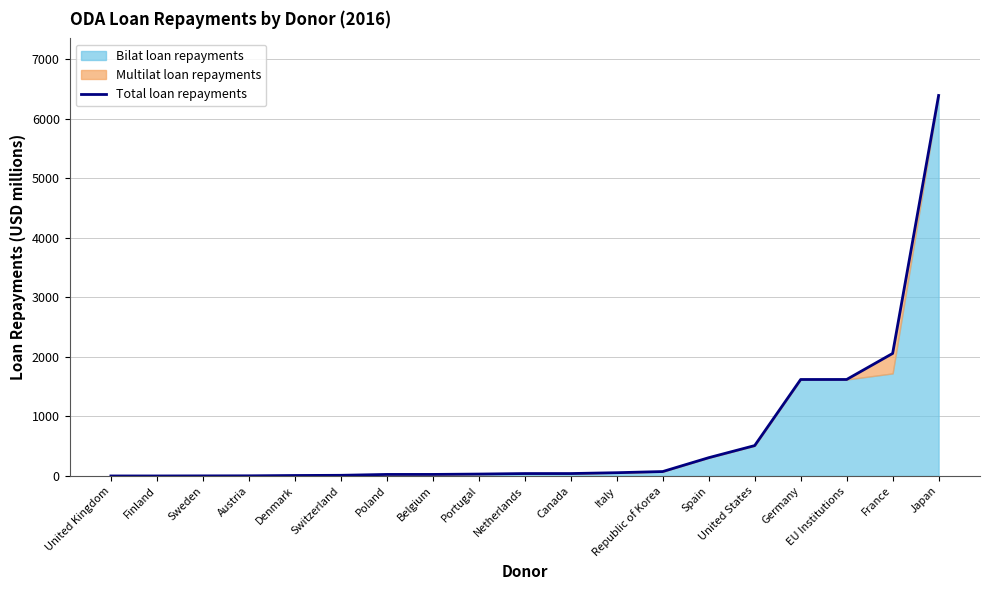

List the labels in order of value, largest first.

Japan, France, EU Institutions, Germany, United States, Spain, Republic of Korea, Italy, Canada, Netherlands, Portugal, Belgium, Poland, Switzerland, Denmark, Austria, Sweden, Finland, United Kingdom